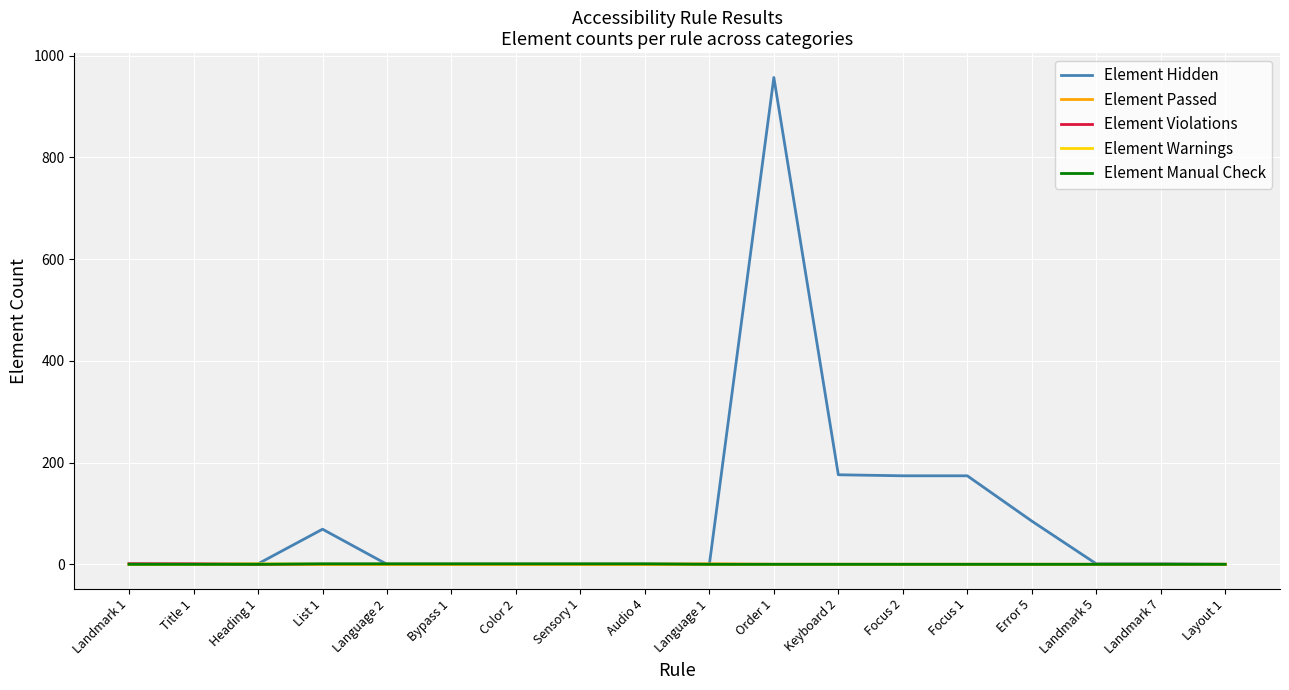

How many lines are shown in the chart?

5